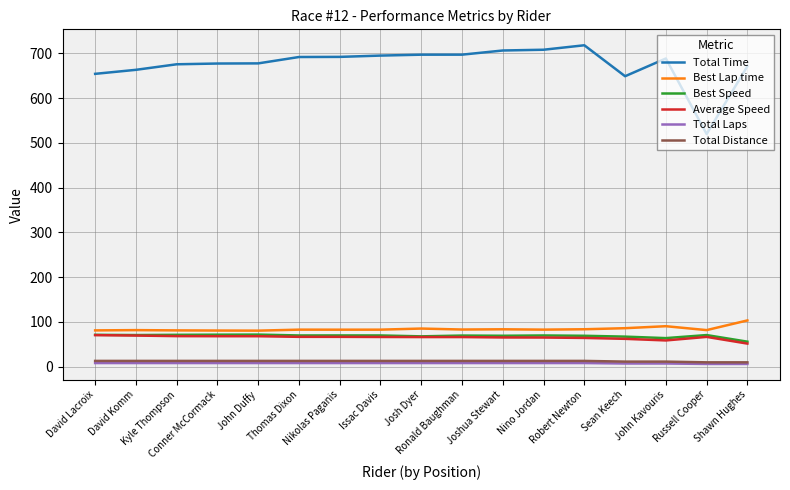

The value of Total Time at Kyle Thompson is 675.8. True or false?

True